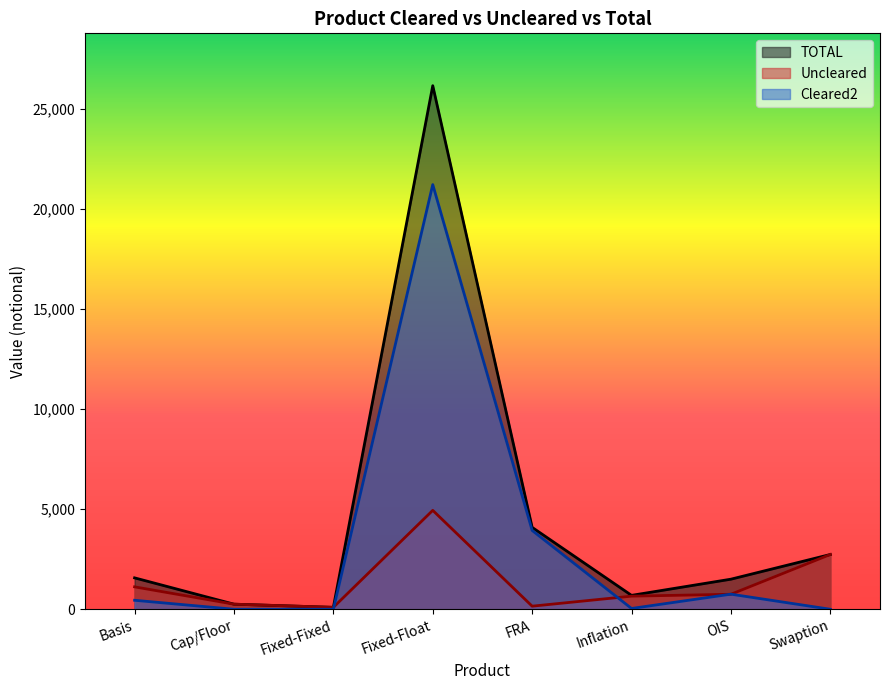

What is the label of the 8th point from the right?

Basis